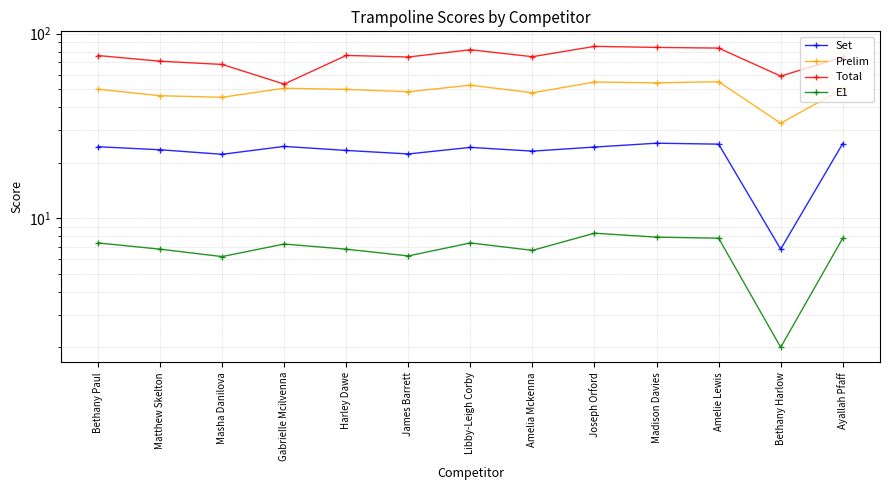

What is the maximum value shown in the chart?

85.3